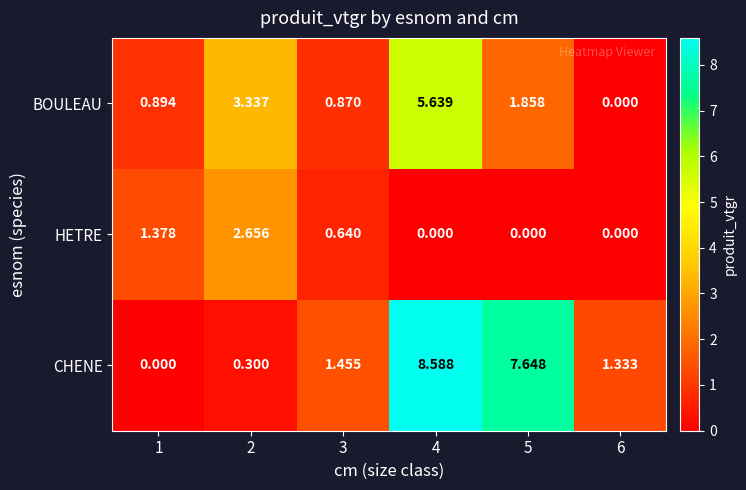

Which series has the largest total across all categories?

CHENE